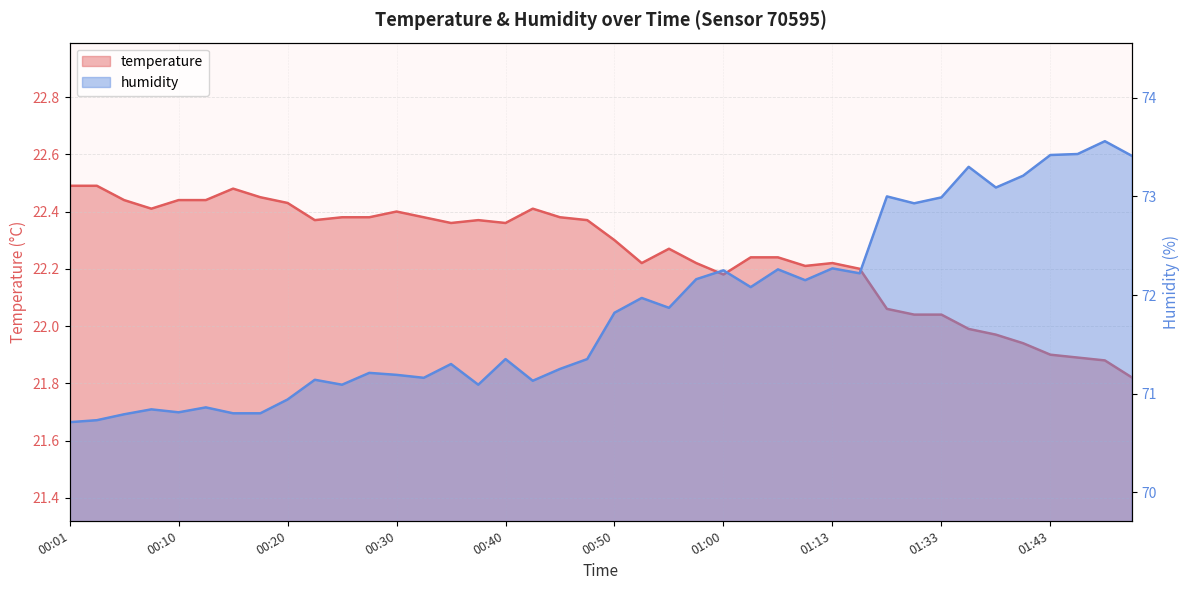

How many lines are shown in the chart?

2